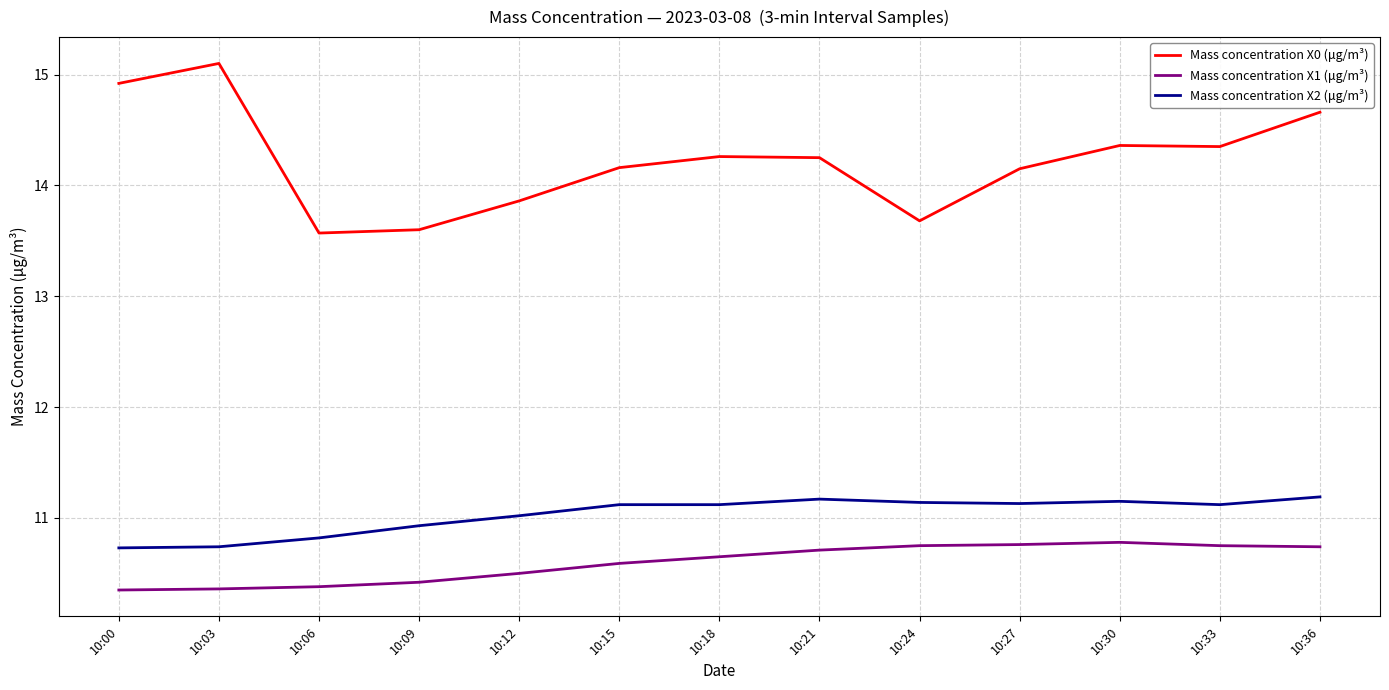

Count the Mass concentration X1 (μg/m³) values in the range 10 to 11.

13